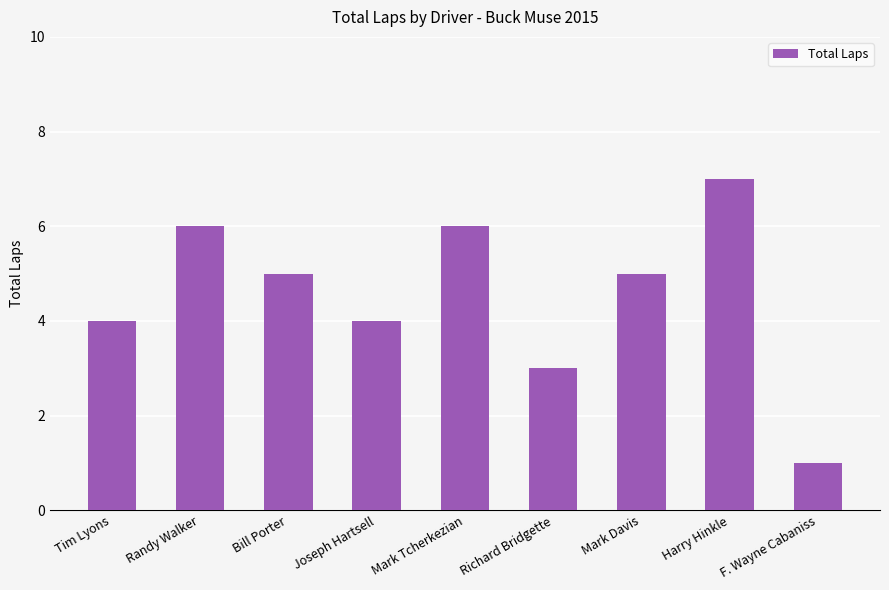

What position from the right is Mark Tcherkezian?

5